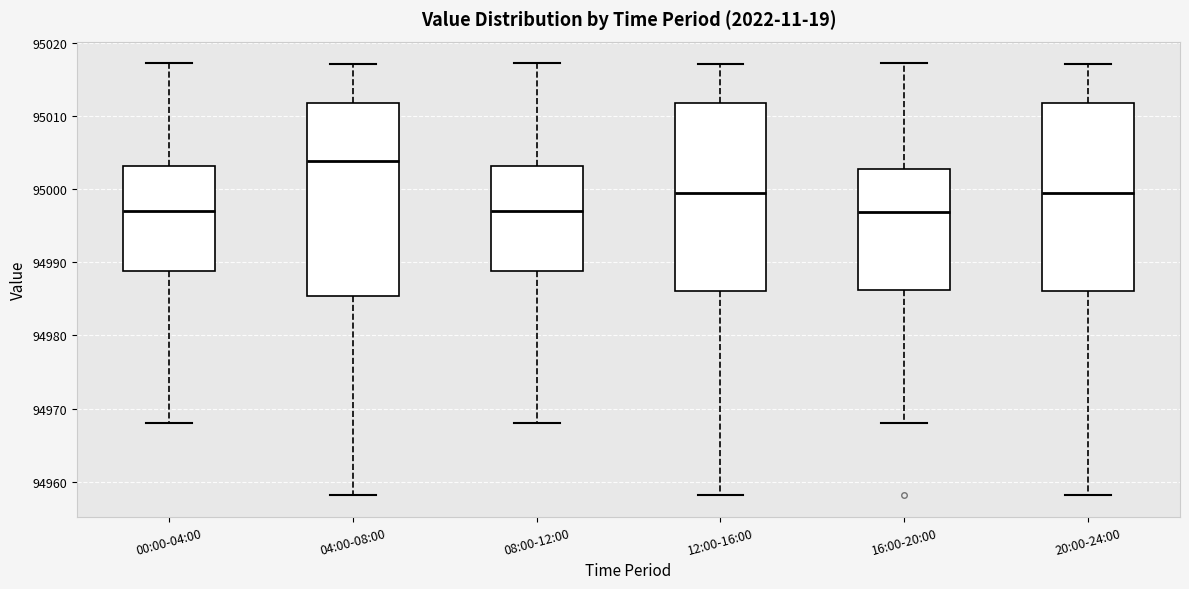

Where is the lower edge of the box for 00:00-04:00 on the y-axis? The values are not printed on the chart, so give them approximately, as read against the axis.

94989